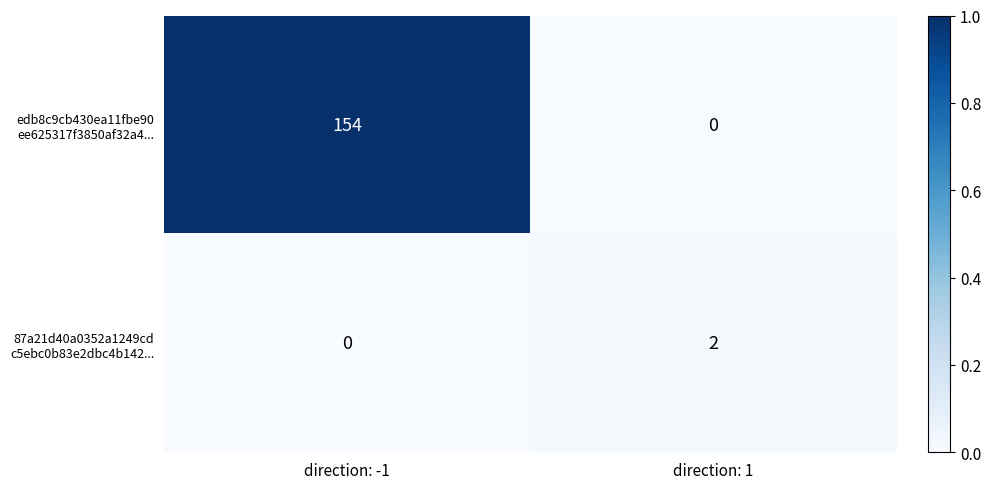

At which category is the sum across all series the highest?

direction: -1